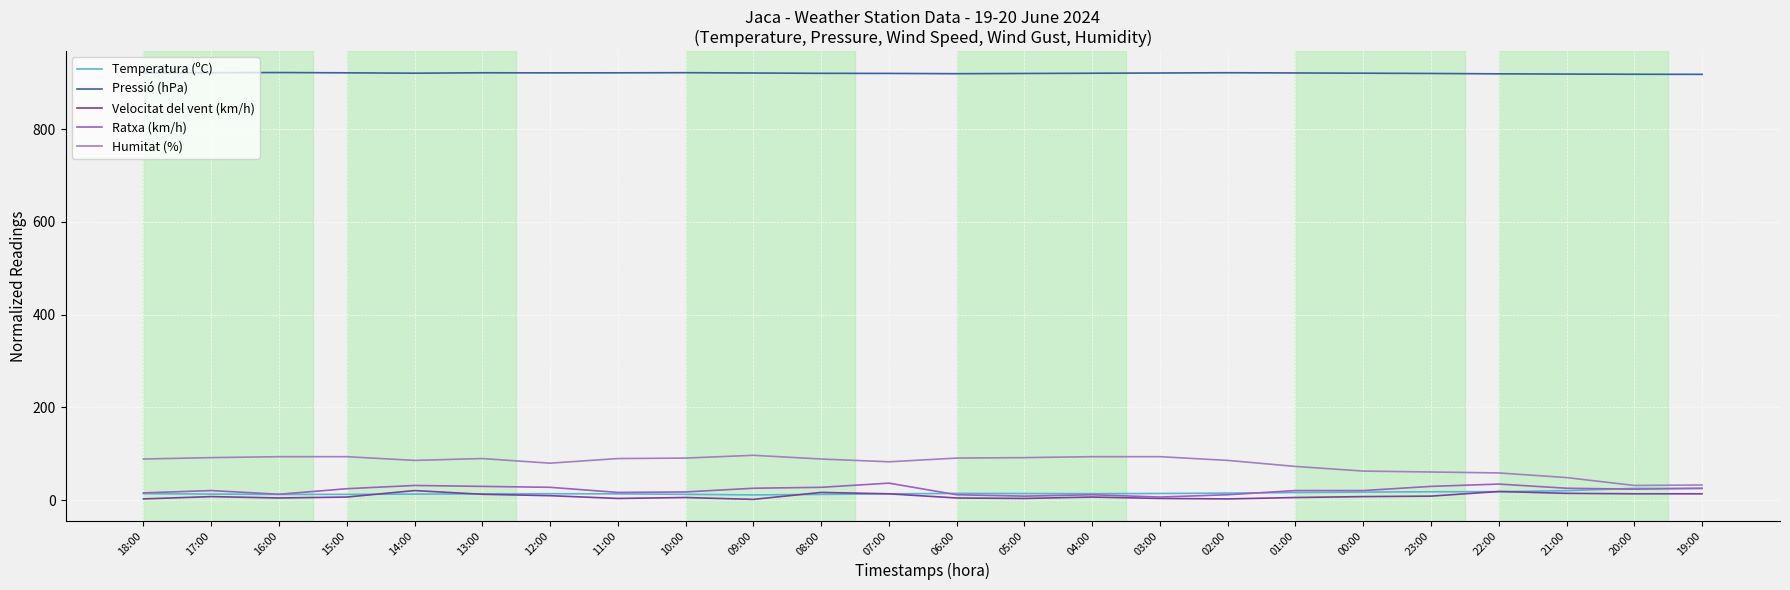

At which category is the sum across all series the highest?

14:00